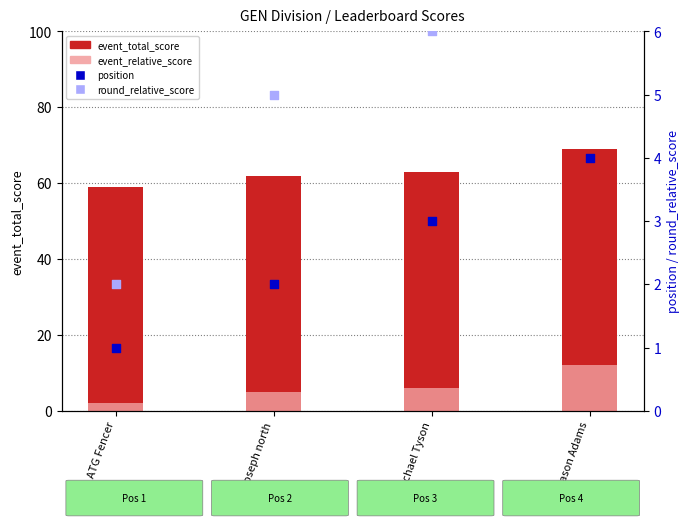

Which series has the largest total across all categories?

event_total_score